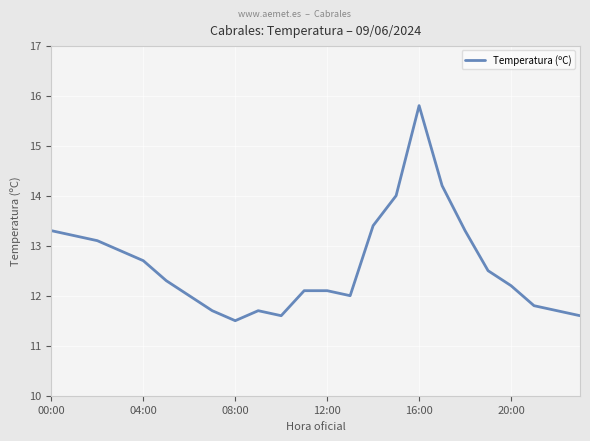

What is the greatest value displayed?

15.8